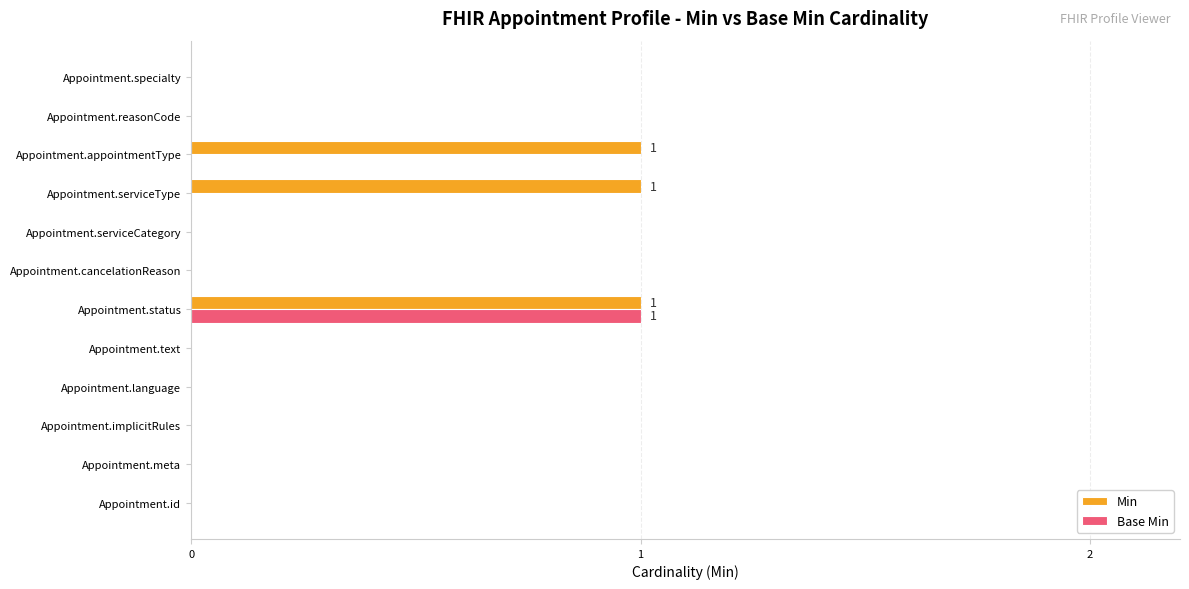

What is the sum of all Min values?

3